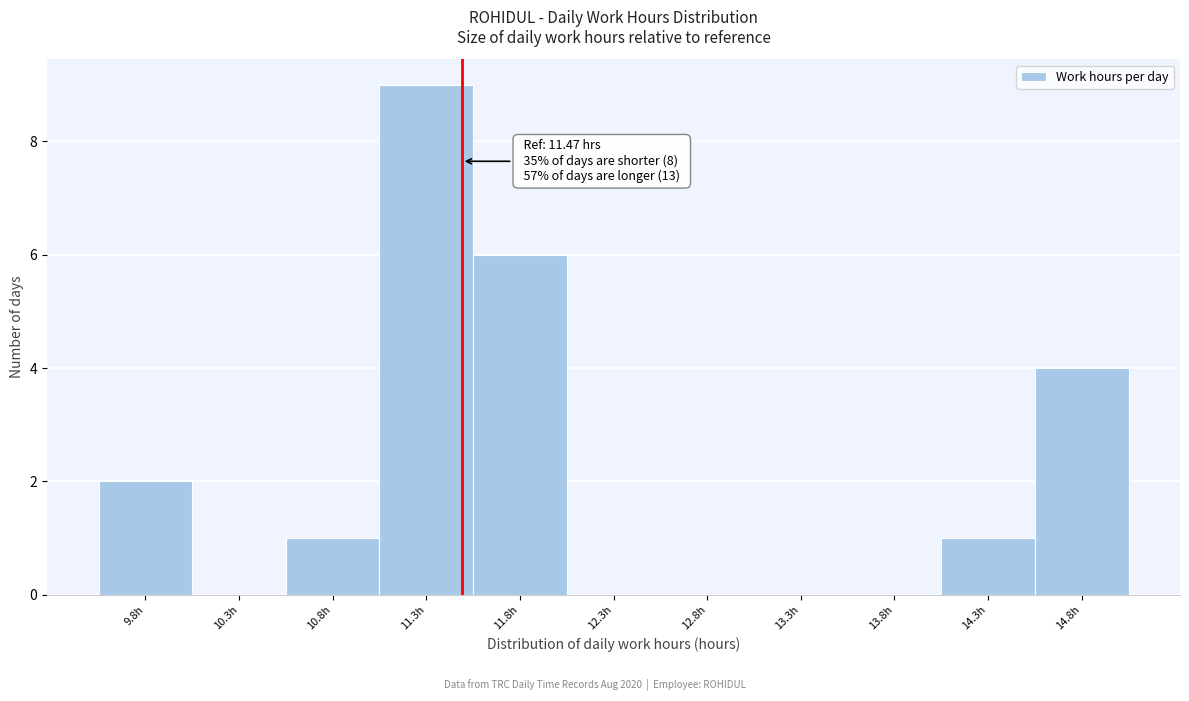

Which range on the x-axis has the tallest bar?

11.03 to 11.53